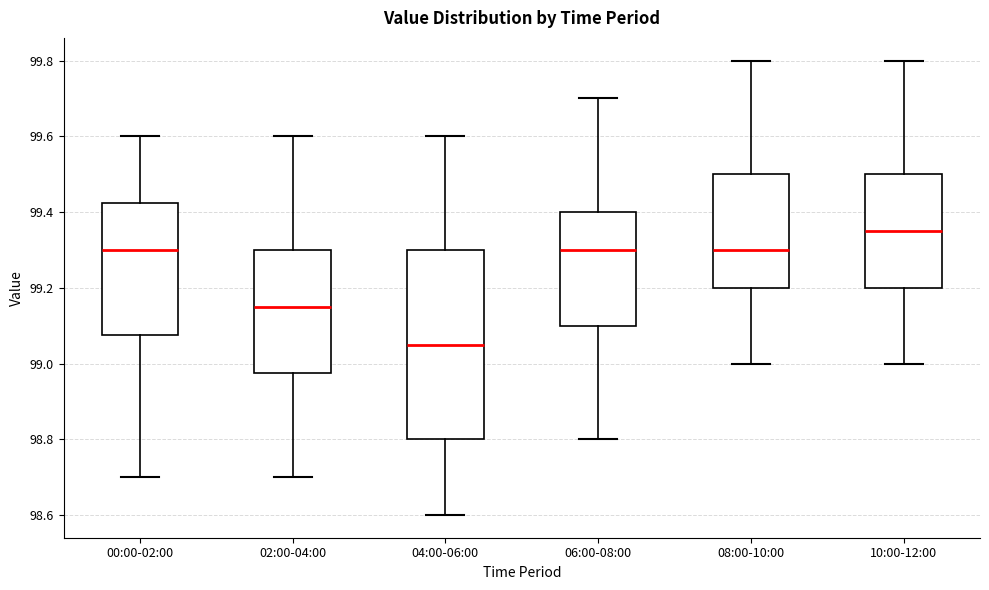

Which box has the lowest median line?

04:00-06:00